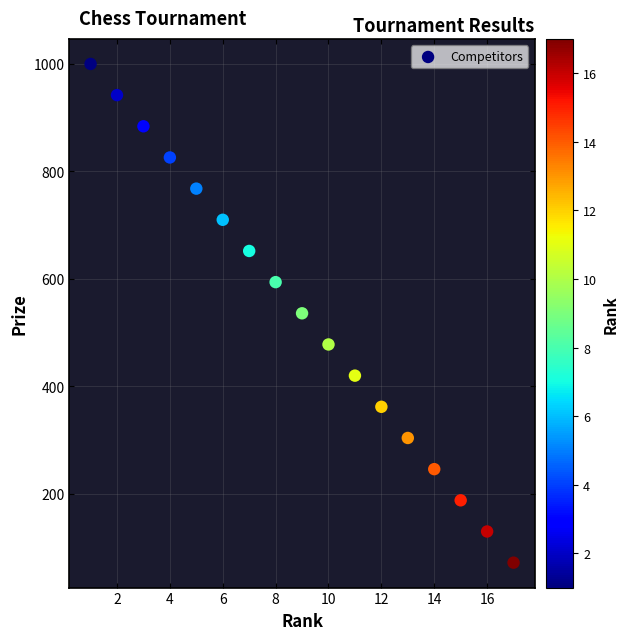

What is the range of X values (max minus min)?

16